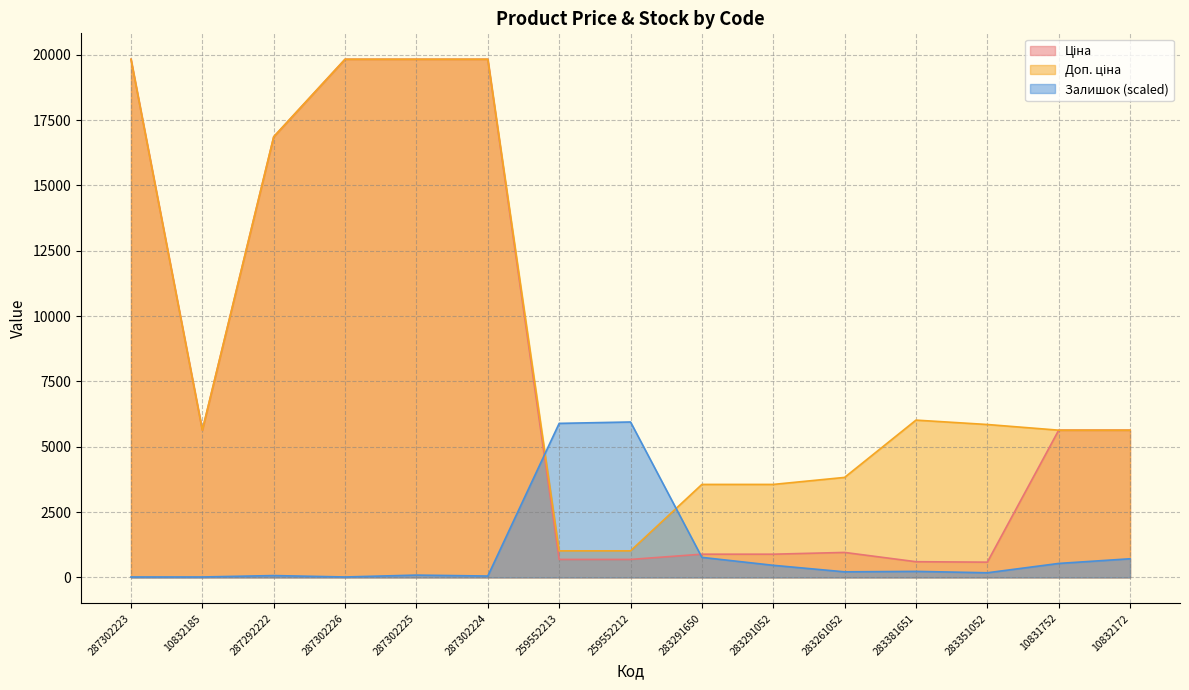

What is the value of the Ціна point at the 14th from the left?

5636.0